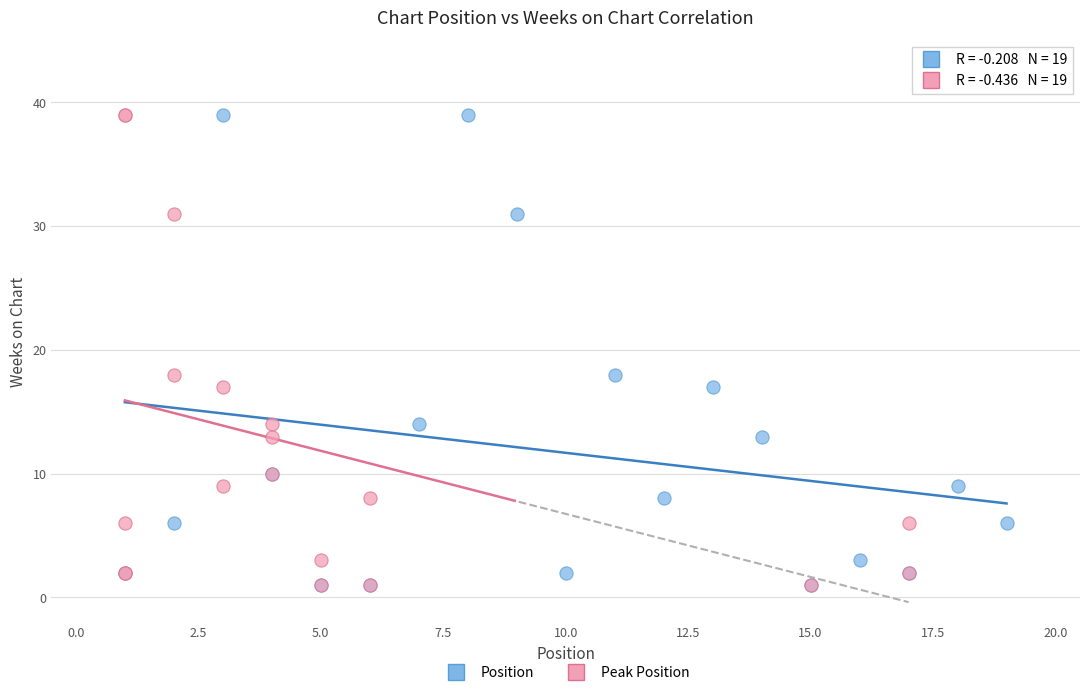

What are all the series names shown in the legend?

Position, Peak Position